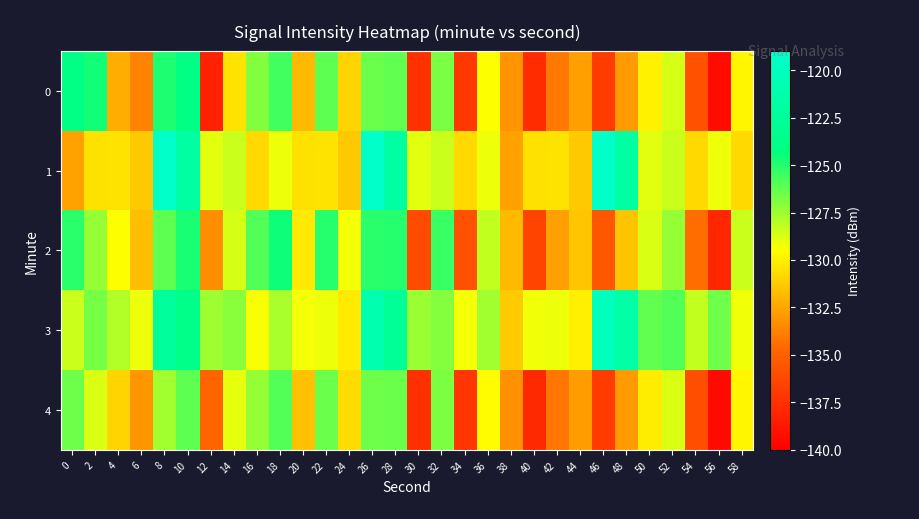

How many series are shown in this chart?

5